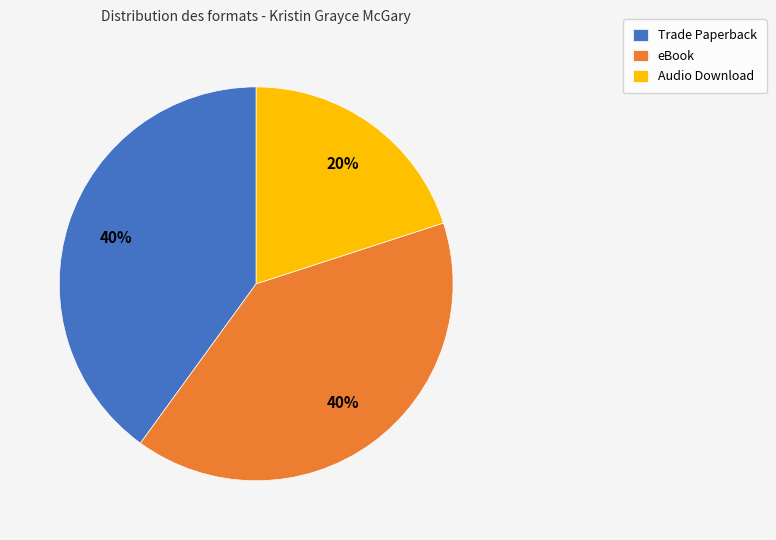

To the nearest percent, what is the average slice percentage?

33%